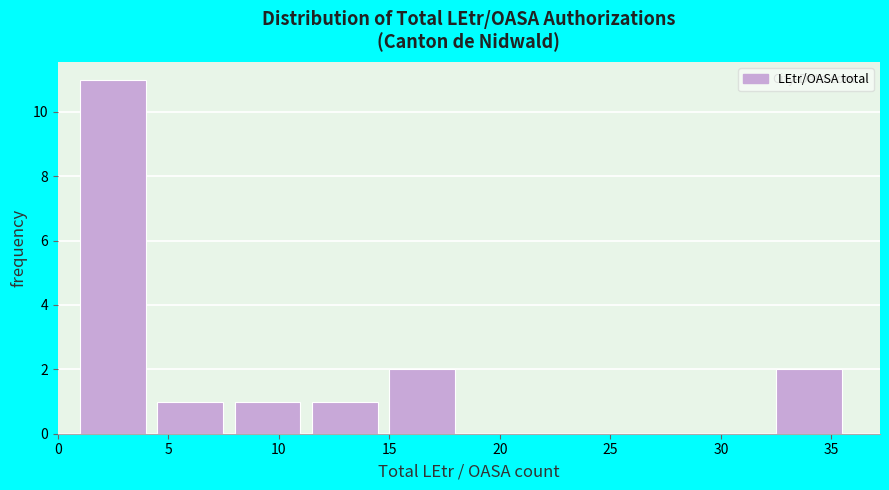

Reading left to right, transcribe this chart: for each bar, give the range it covers on the x-axis and its height. The values are not printed on the chart, so give them approximately, as read against the axis.

1.0 to 4.5: 11
4.5 to 8.0: 1
8.0 to 11.5: 1
11.5 to 15.0: 1
15.0 to 18.5: 2
18.5 to 22.0: 0
22.0 to 25.5: 0
25.5 to 29.0: 0
29.0 to 32.5: 0
32.5 to 36.0: 2